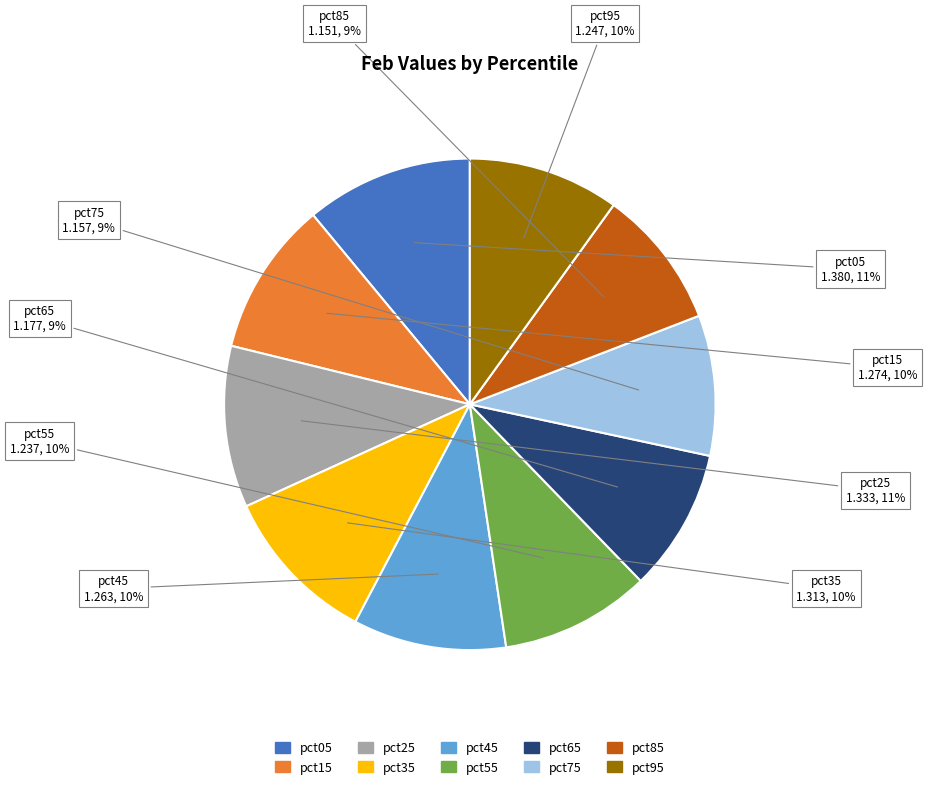

Is there any slice that represents more than half of the pie?

No